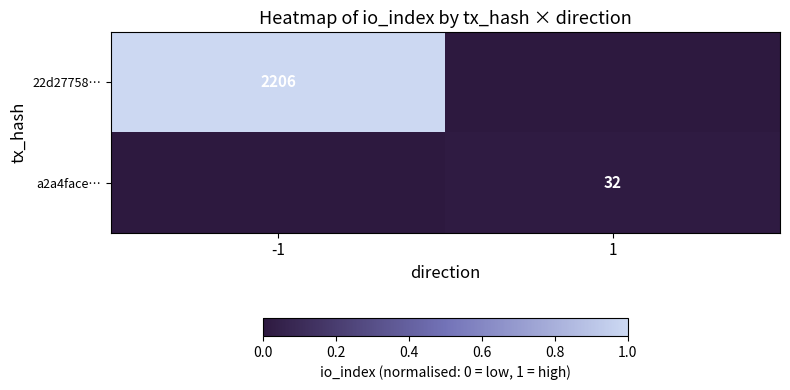

True or false: 22d27758… has a value of 594 at -1.

False